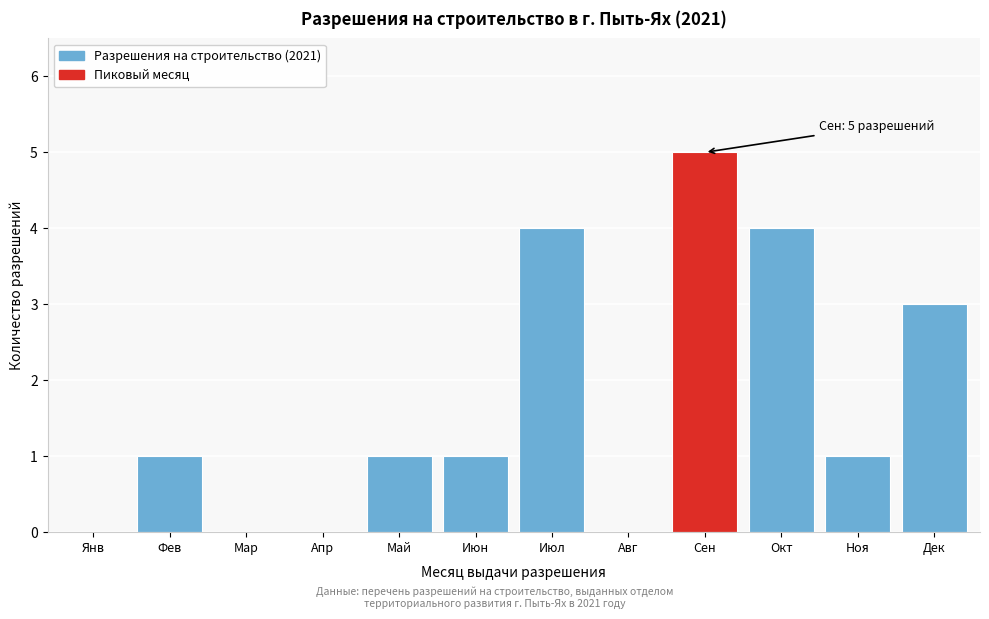

Reading left to right, extract all data points from this chart.

Янв=0	Фев=1	Мар=0	Апр=0	Май=1	Июн=1	Июл=4	Авг=0	Сен=5	Окт=4	Ноя=1	Дек=3